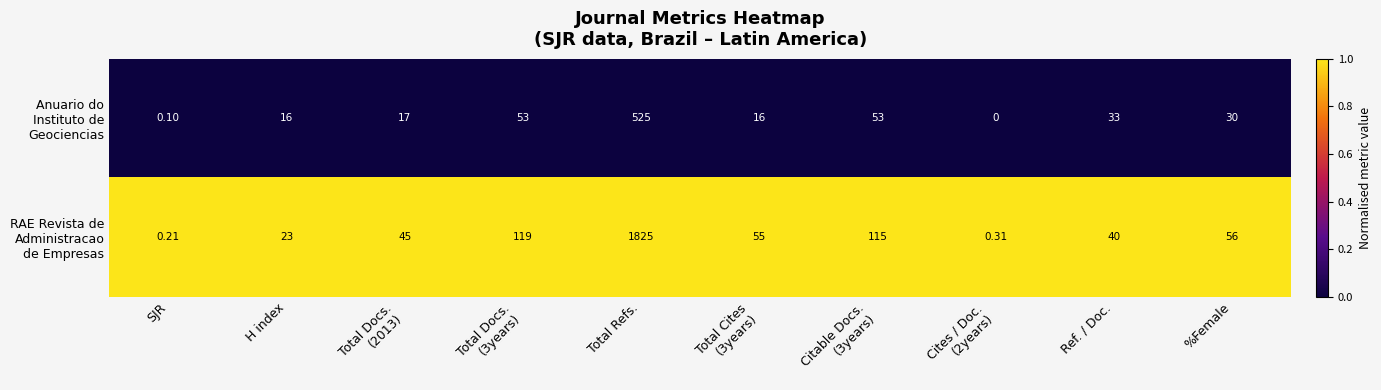

At which category is the sum across all series the highest?

Total Refs.